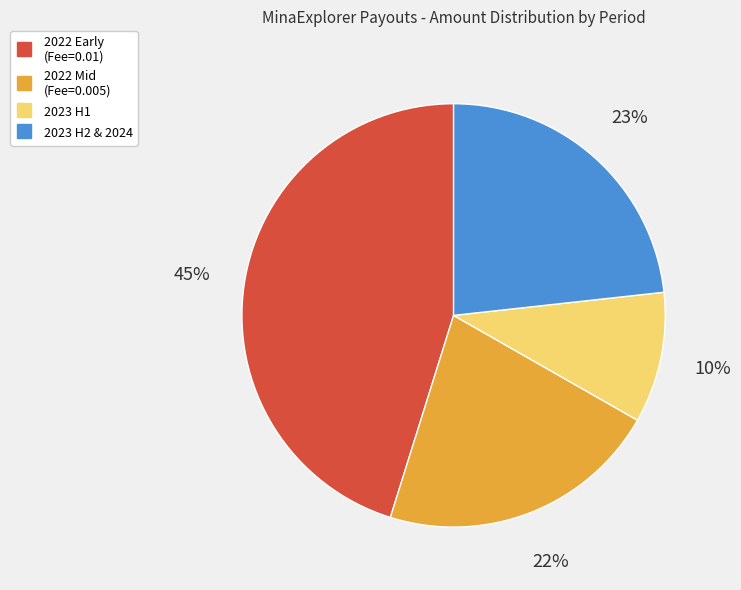

Does any single category account for the majority?

No